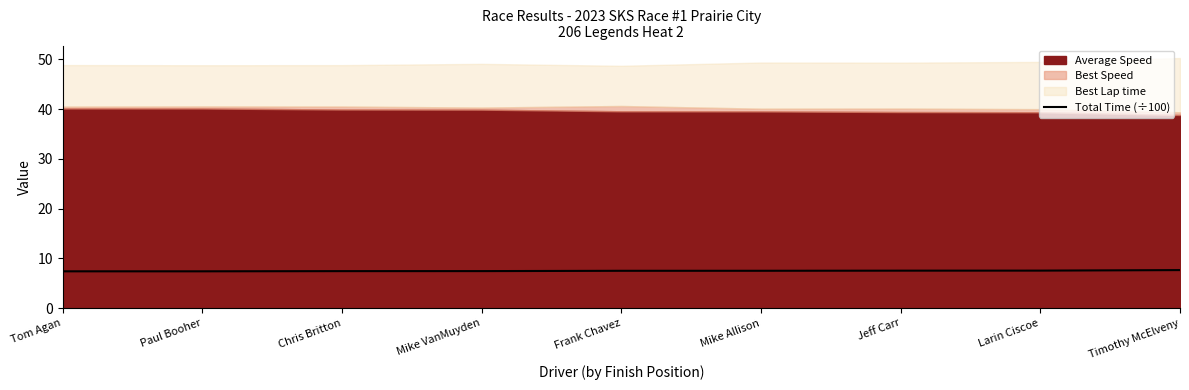

The value of Total Time (÷100) at Paul Booher is 2.4. True or false?

False